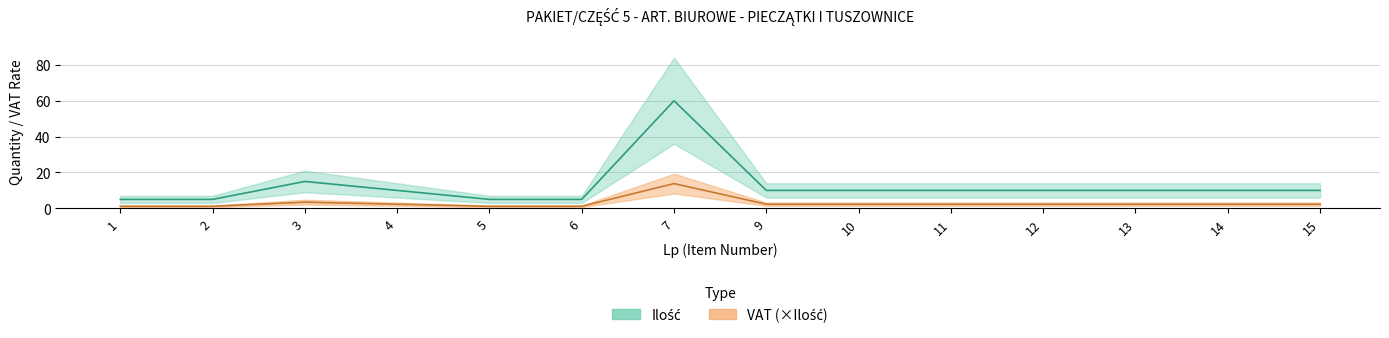

True or false: there are more than 1 points higher than both neighbors.

True